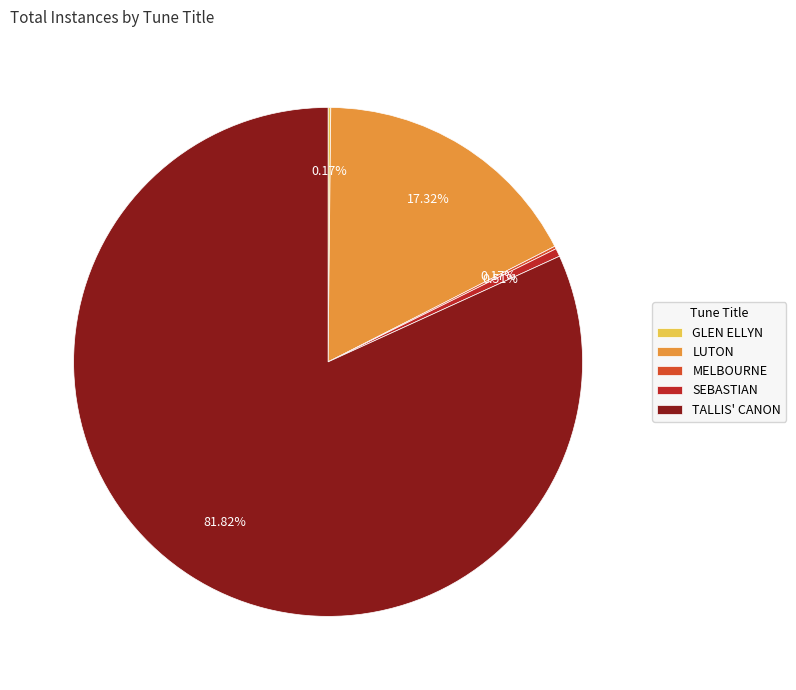

Which has a higher value, LUTON or SEBASTIAN?

LUTON